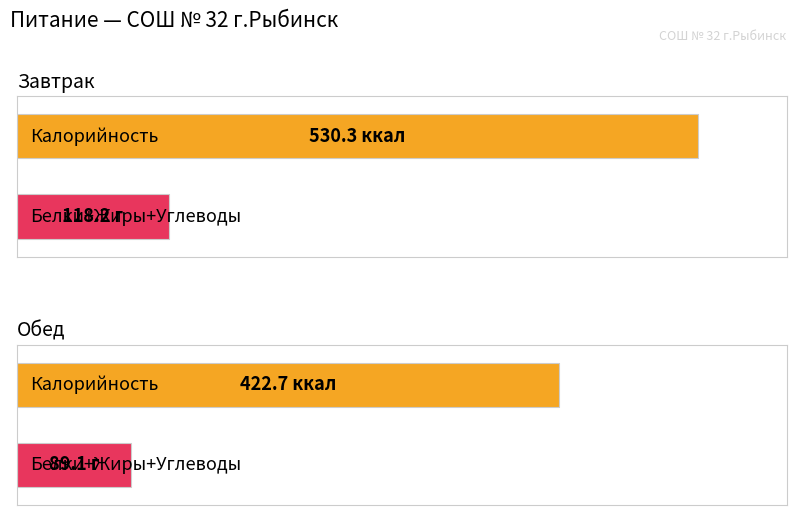

Which category has the highest value across all series?

Завтрак